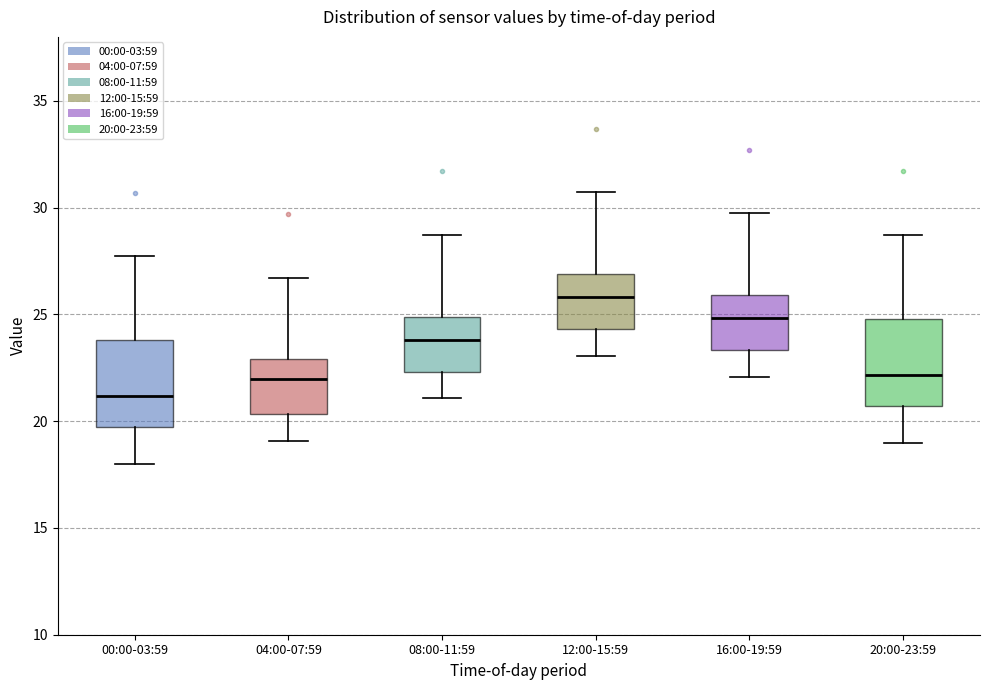

Reading left to right, transcribe this box plot: for each box, give where its median line is, the range the box spans, and where its two whiskers end, as read against the y-axis. The values are not printed on the chart, so give them approximately, as read against the axis.

00:00-03:59: median 21.0, box 19.5 to 24.0, whiskers 18.0 to 27.5
04:00-07:59: median 22.0, box 20.5 to 23.0, whiskers 19.0 to 26.5
08:00-11:59: median 24.0, box 22.5 to 25.0, whiskers 21.0 to 28.5
12:00-15:59: median 26.0, box 24.5 to 27.0, whiskers 23.0 to 30.5
16:00-19:59: median 25.0, box 23.5 to 26.0, whiskers 22.0 to 29.5
20:00-23:59: median 22.0, box 20.5 to 25.0, whiskers 19.0 to 28.5